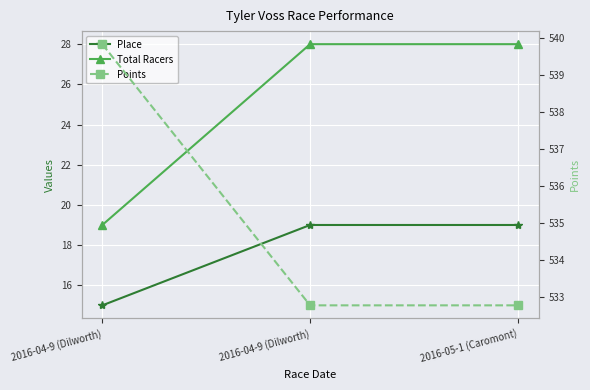

The Place series shows 7.6 at 2016-04-9 (Dilworth). True or false?

False